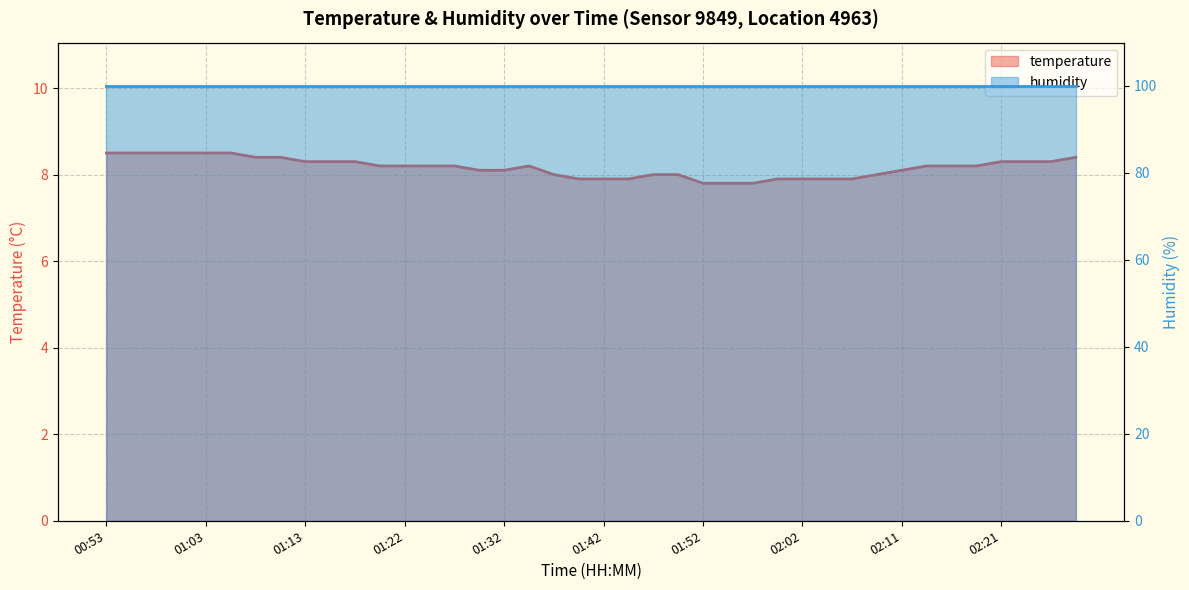

How many categories are shown in the chart?

40